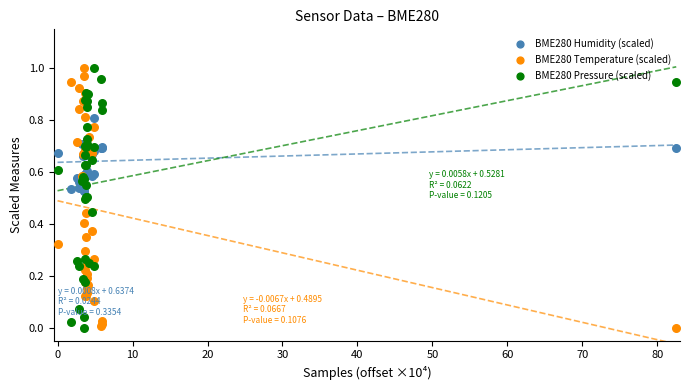

What is the X range (max minus min) for the scatter plot?

82.5